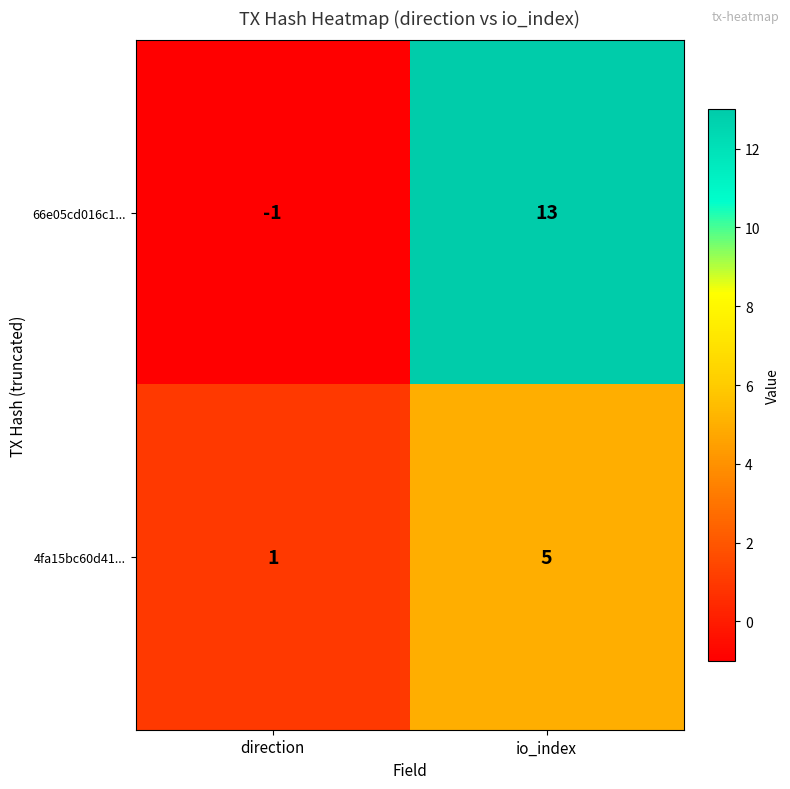

Which series has the widest spread of values?

66e05cd016c1...